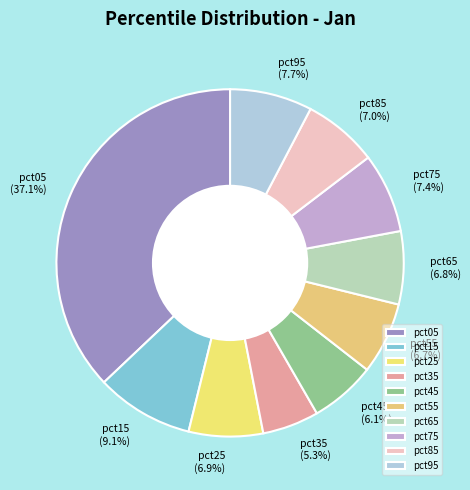

Is it true that pct05 is 28% of the pie?

False